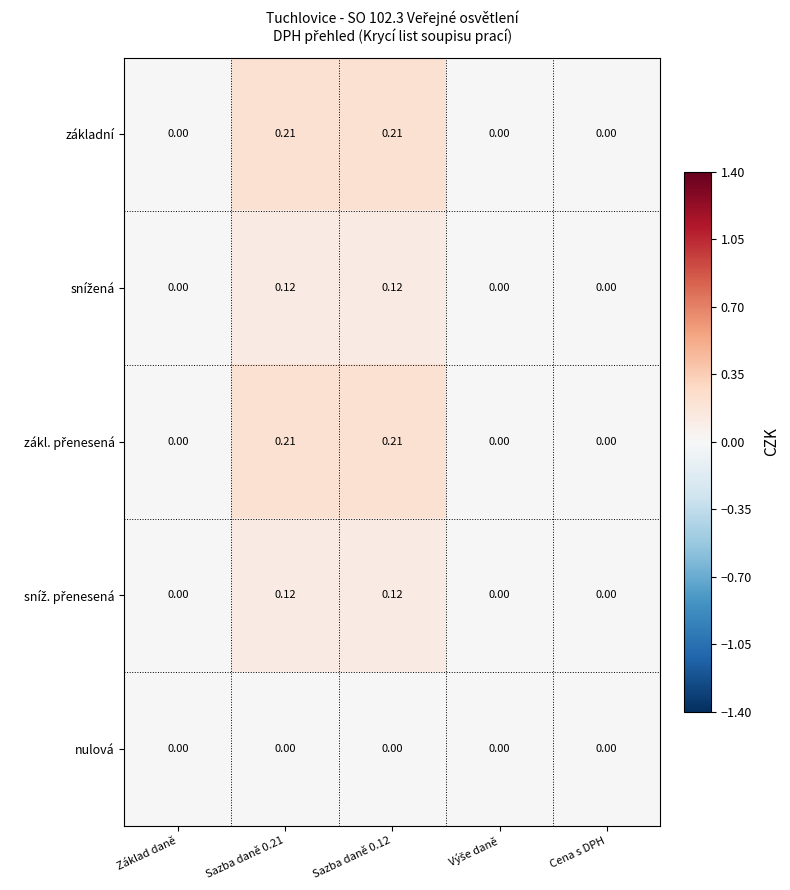

How many distinct data groups are displayed?

5